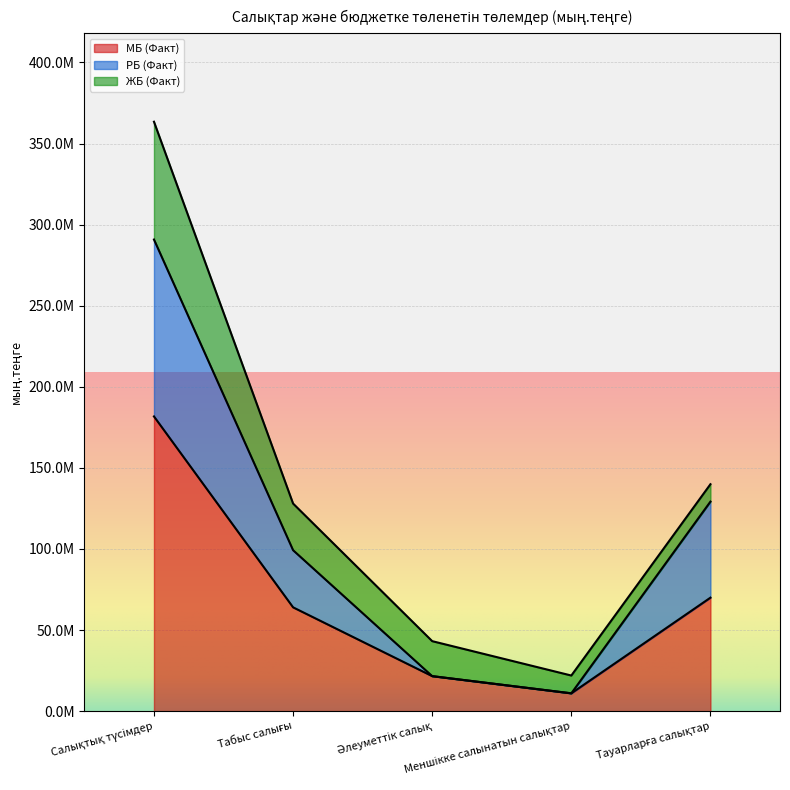

What are all the series names shown in the legend?

МБ (Факт), РБ (Факт), ЖБ (Факт)